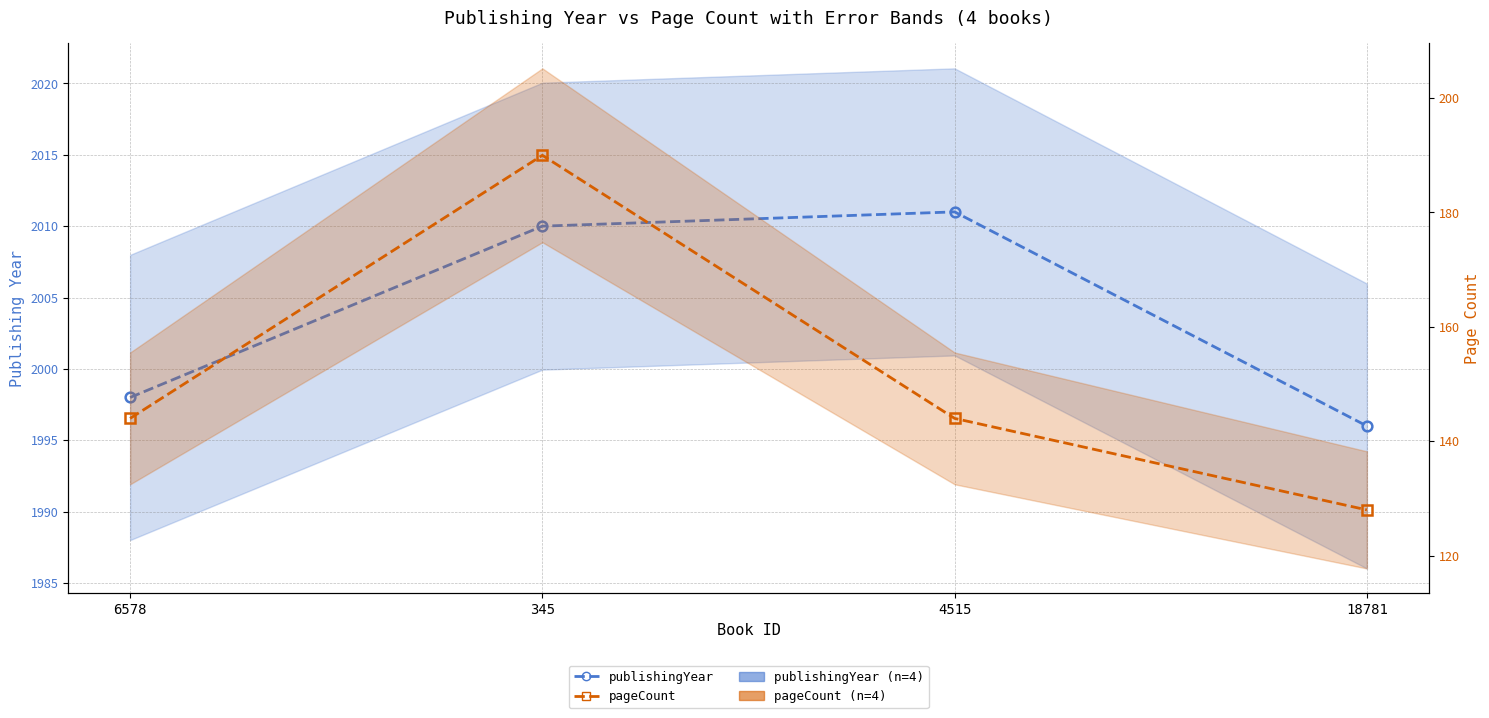

What is the label of the 4th point from the right?

6578